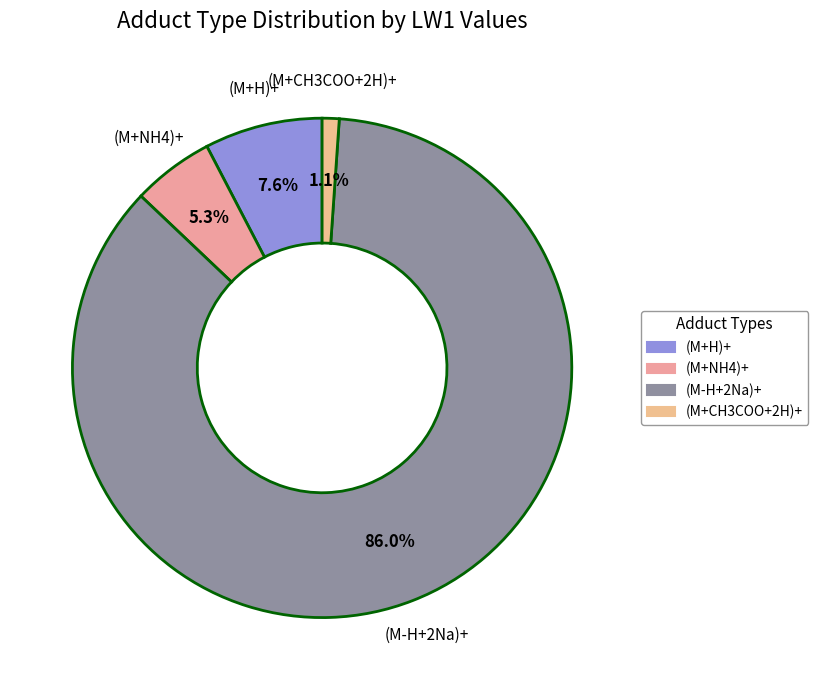

How many segments does this pie chart have?

4